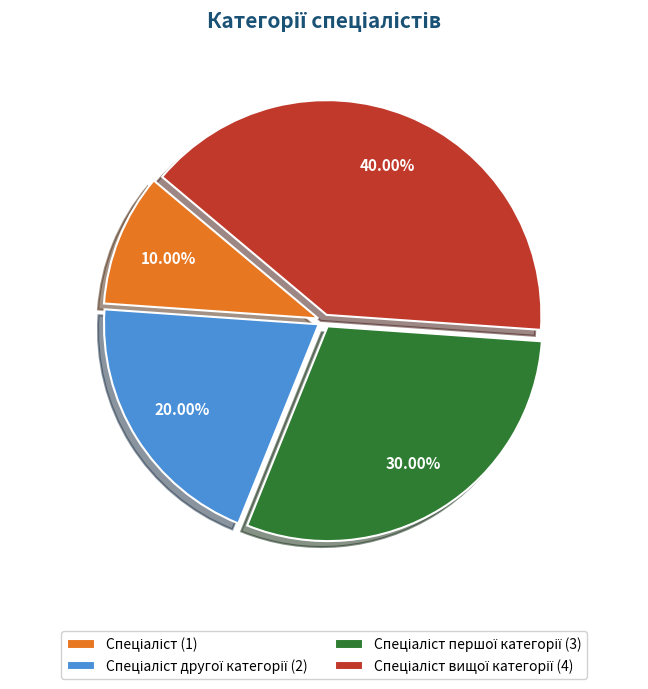

Is there a majority slice in this chart?

No